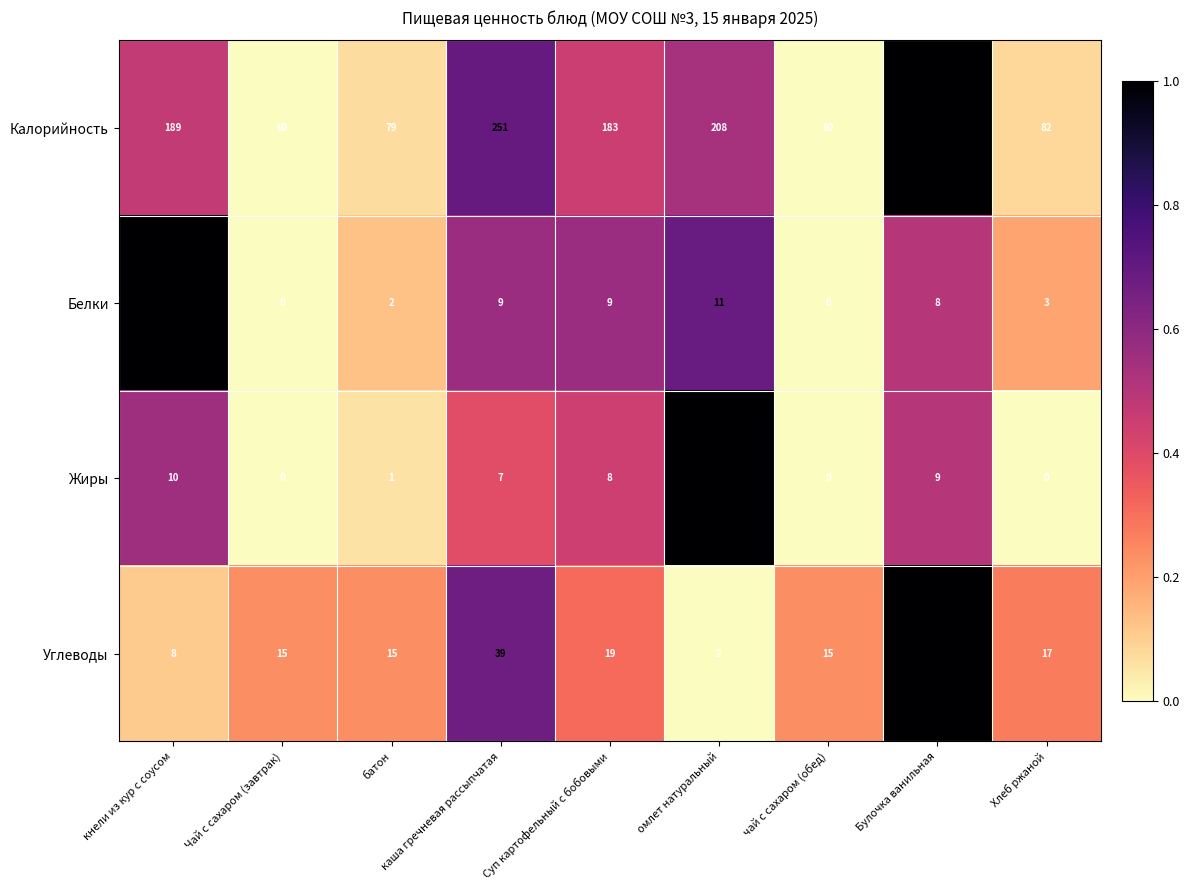

The value of Калорийность at Суп картофельный с бобовыми is 240. True or false?

False